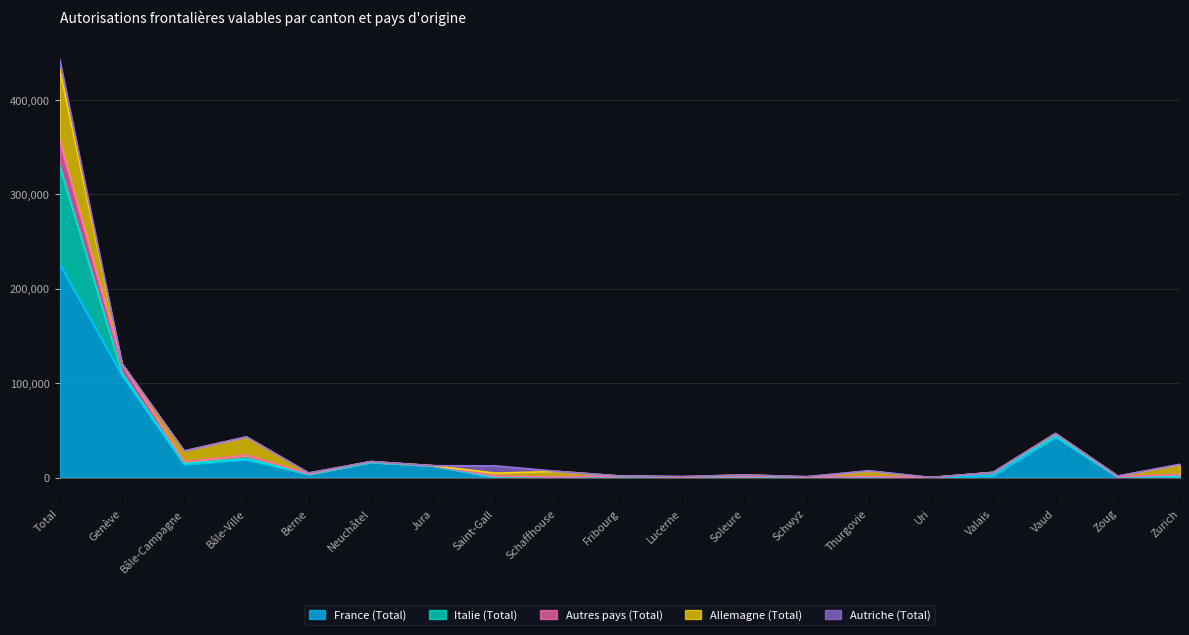

List the labels in order of Autres pays (Total) value, smallest first.

Uri, Lucerne, Fribourg, Soleure, Jura, Schwyz, Valais, Zoug, Berne, Schaffhouse, Neuchâtel, Thurgovie, Saint-Gall, Zurich, Bâle-Campagne, Vaud, Bâle-Ville, Genève, Total